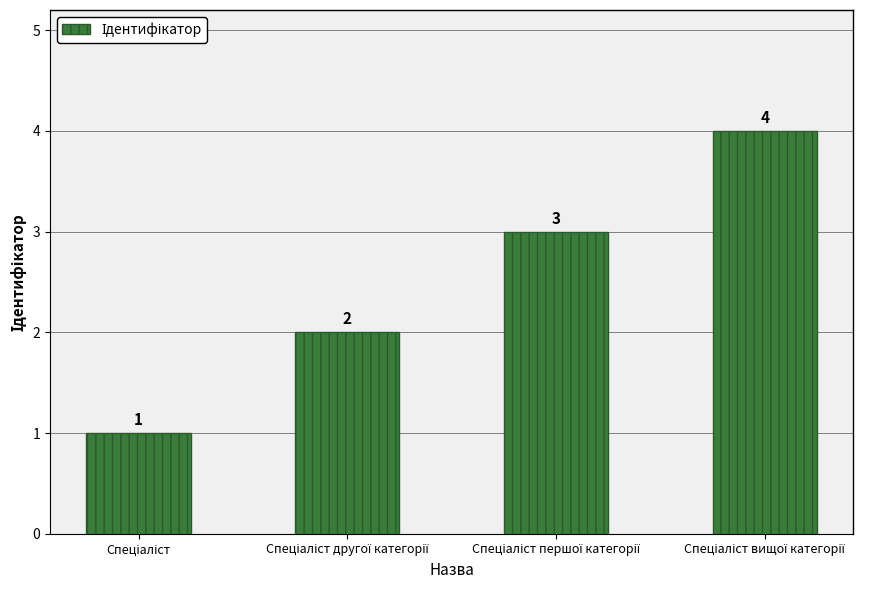

What is the greatest value displayed?

4